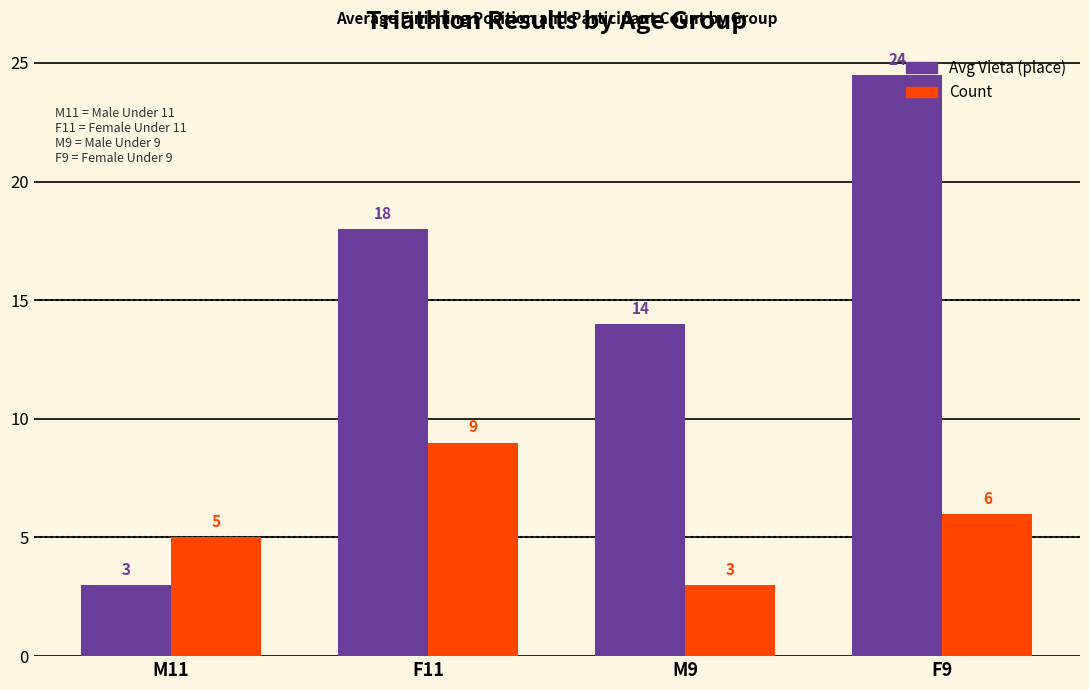

How many categories are shown in the chart?

4